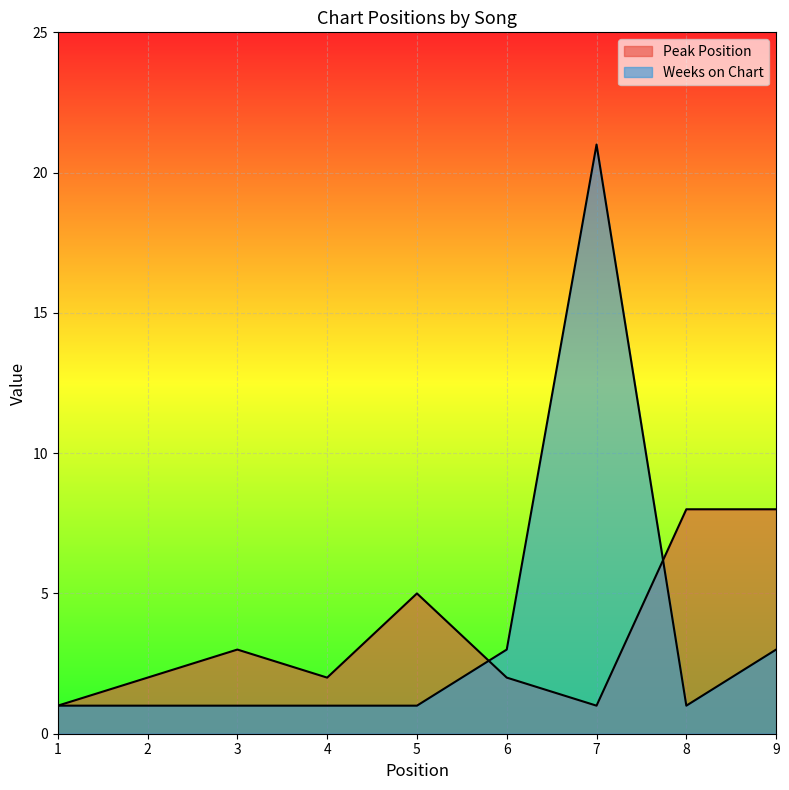

How many lines are shown in the chart?

2